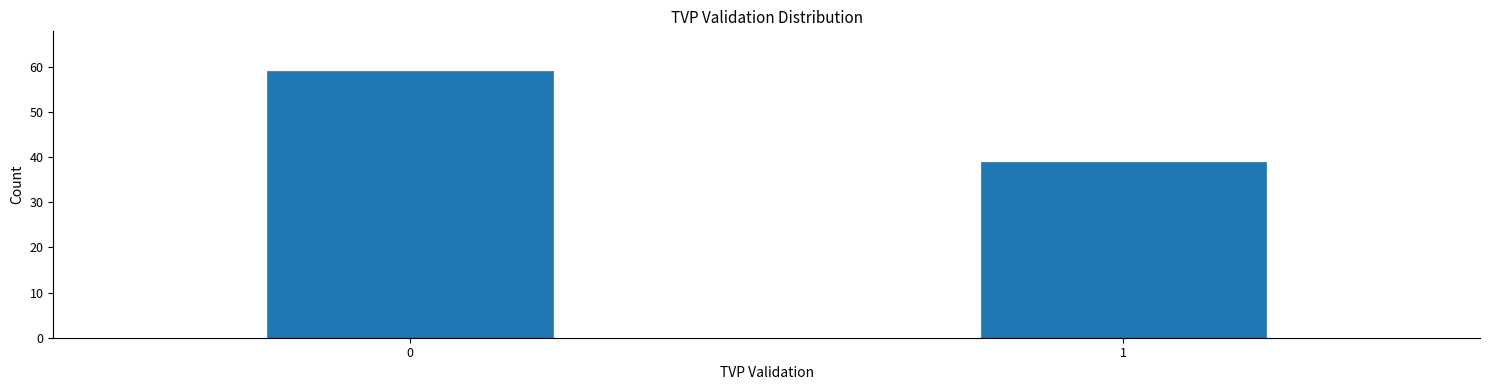

Reading left to right, what are all the values shown in this chart?

59	39